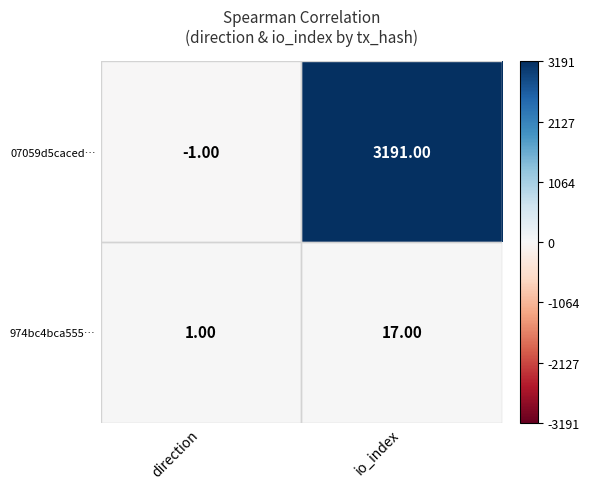

At which category does the chart reach its peak across all series?

io_index